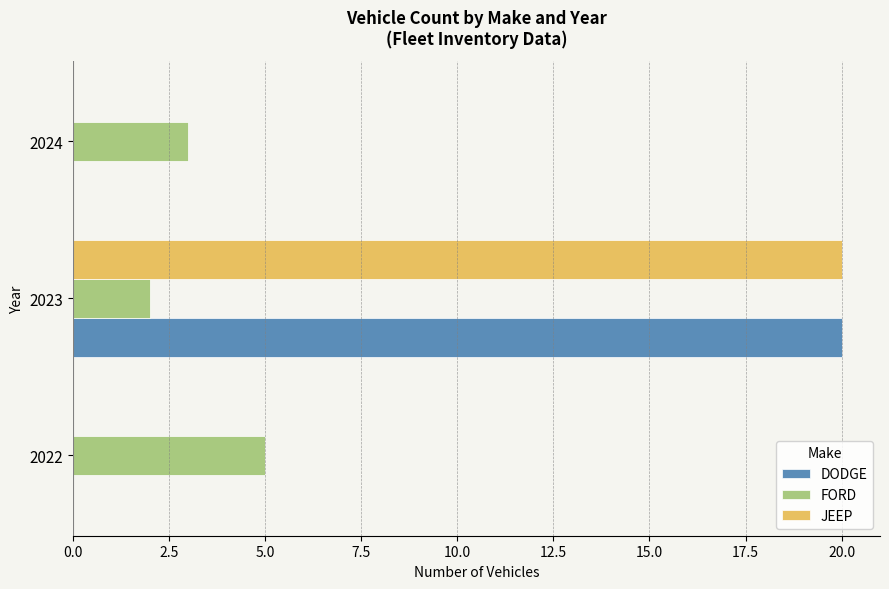

At which category does the chart reach its peak across all series?

2023